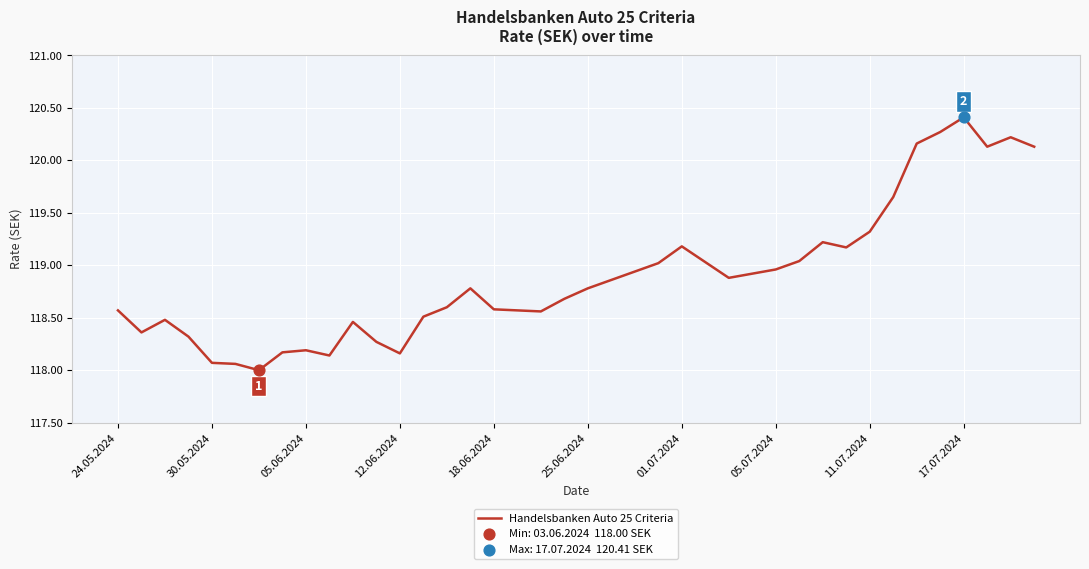

What is the minimum value shown in the chart?

118.0